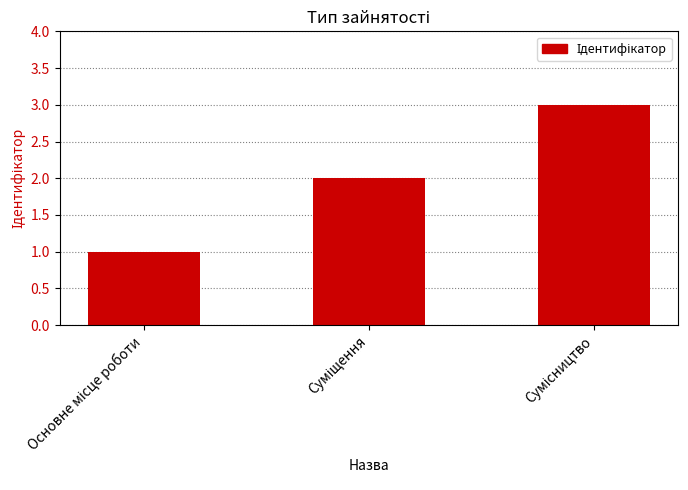

What is the sum of all values?

6